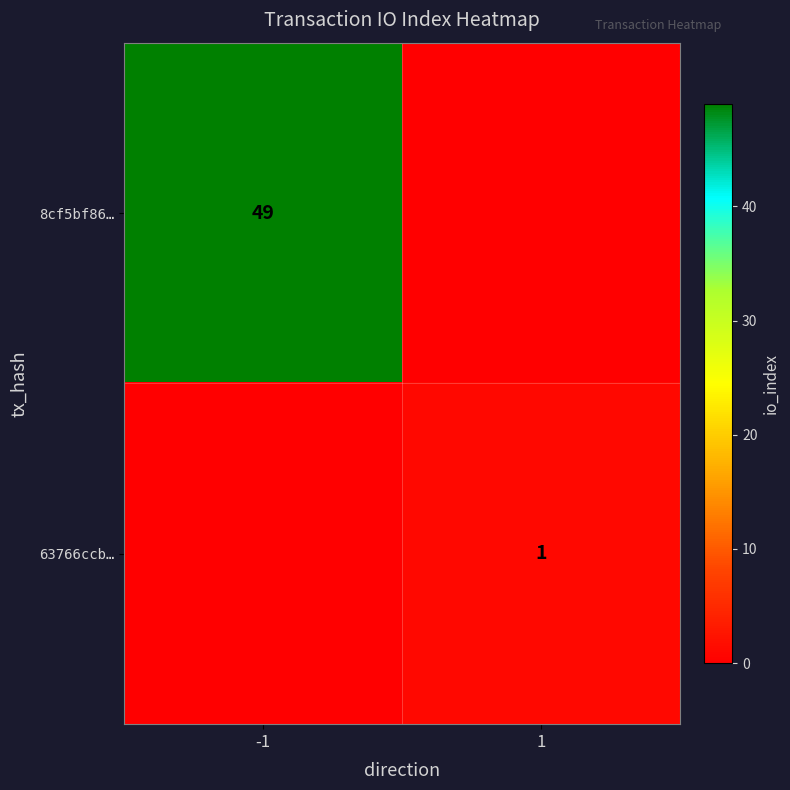

Is the value of 63766ccb… at 1 greater than the value of 8cf5bf86… at -1?

No